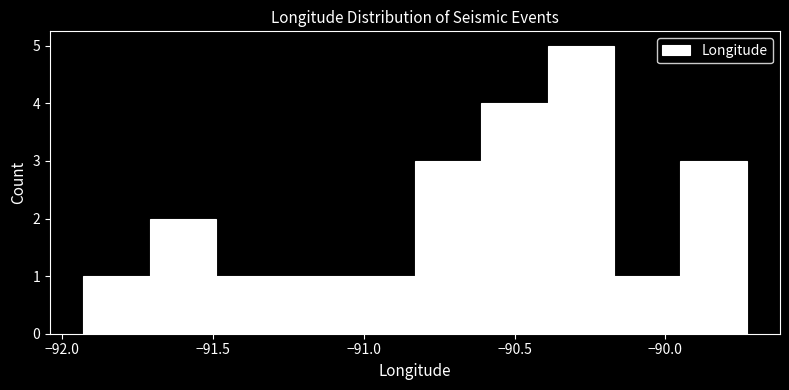

How tall is the bar that spans -91.27 to -91.05 on the x-axis? Neither the bar edges nor the heights are printed on the chart, so give them approximately, as read against the axes.

1